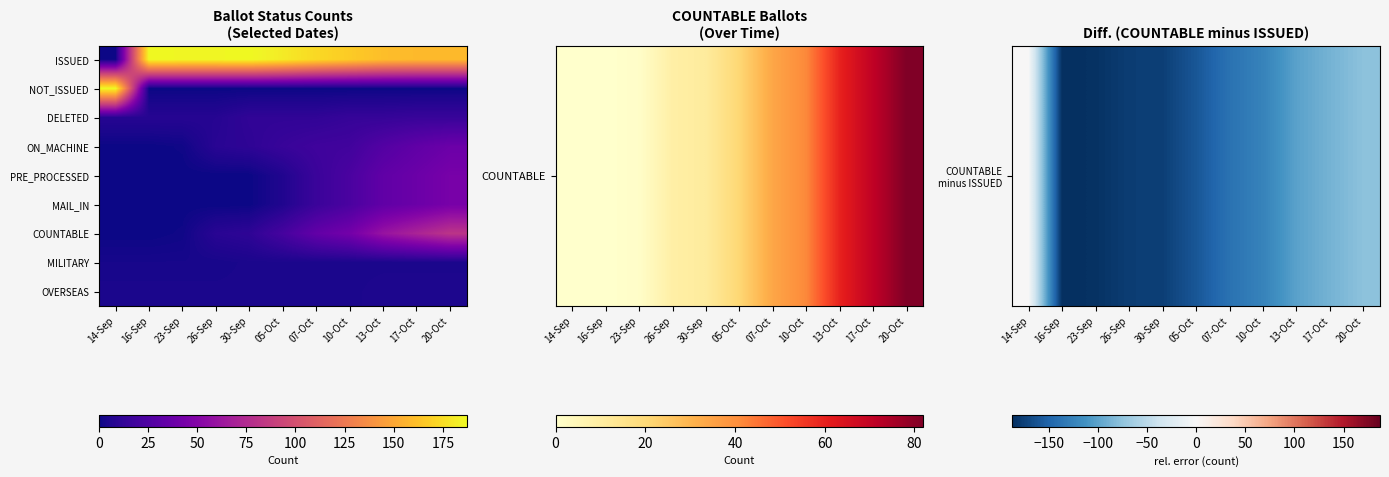

What is the difference between the highest and lowest values at 20-Oct?

159